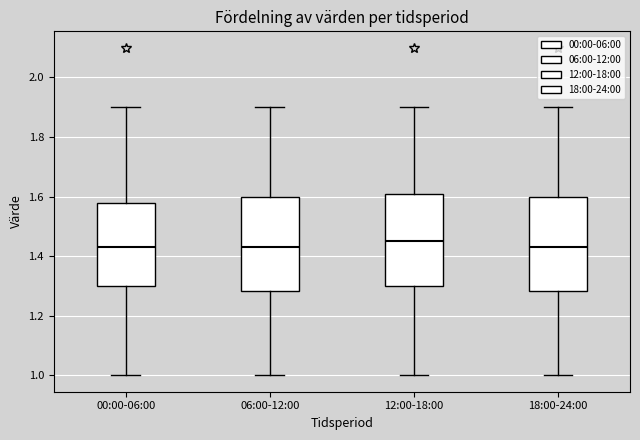

Where is the upper edge of the box for 00:00-06:00 on the y-axis? The values are not printed on the chart, so give them approximately, as read against the axis.

1.58